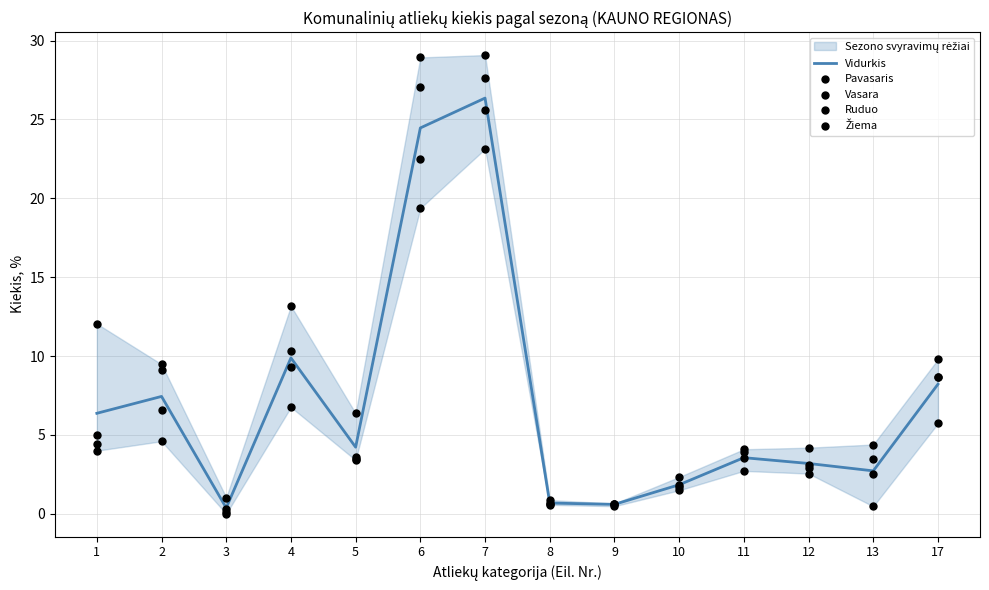

Is the value of Ruduo at 10 greater than the value of Vasara at 13?

Yes